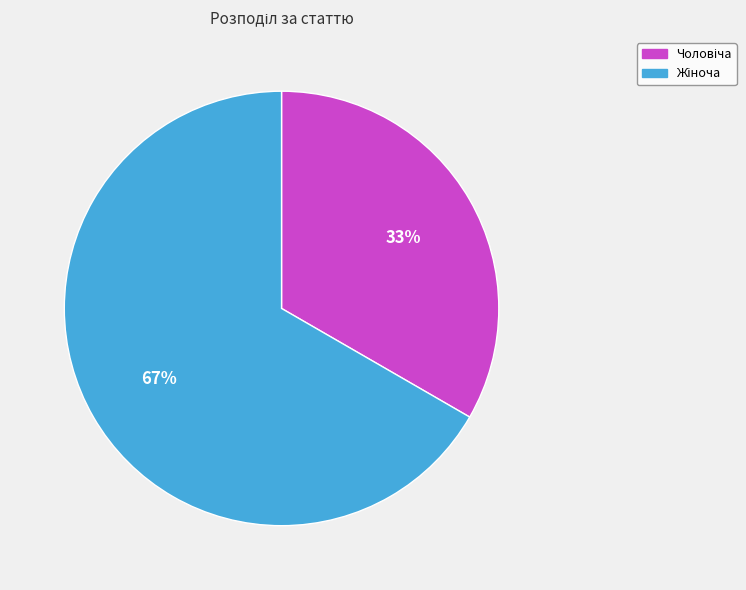

To the nearest percent, what is the average slice percentage?

50%